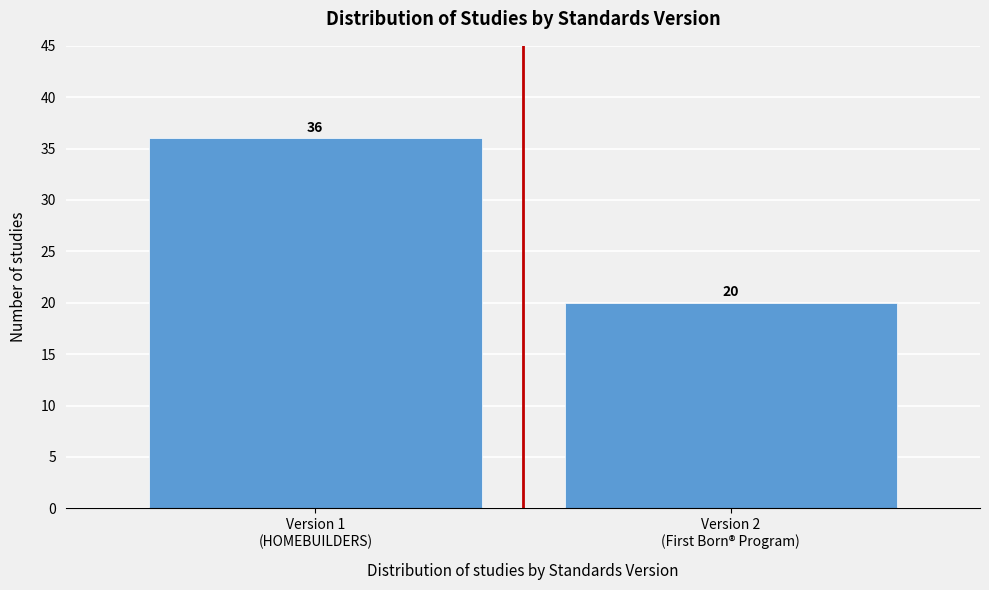

Reading right to left, what are all the values shown in this chart?

20	36